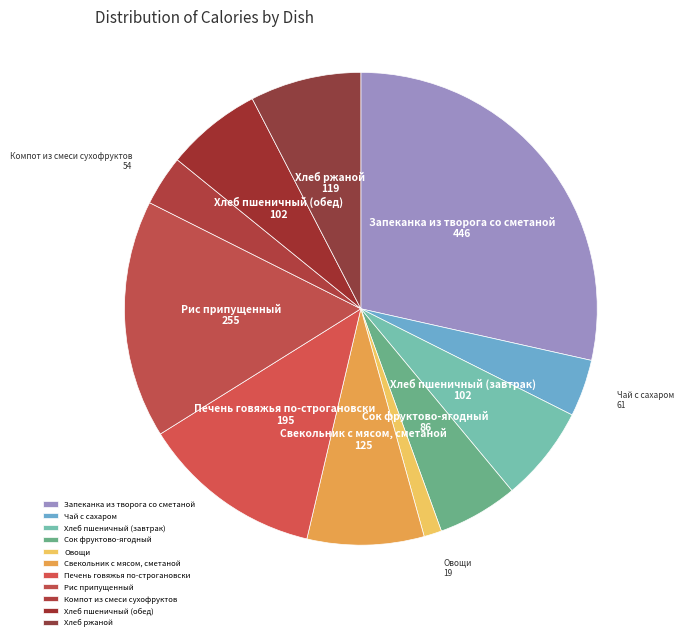

Which slice is the smallest?

Овощи